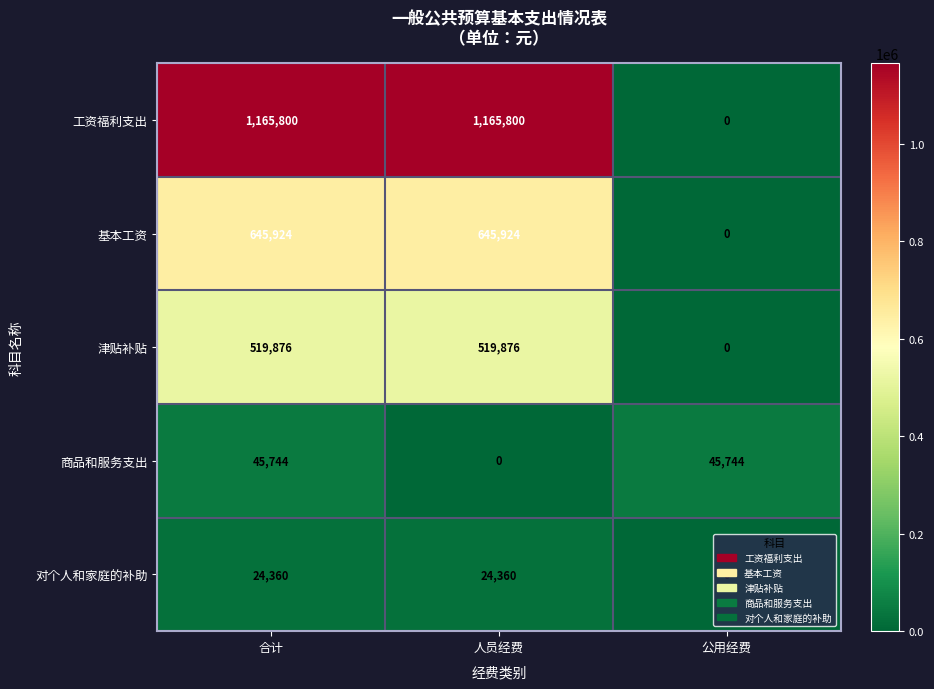

What is the approximate value of 对个人和家庭的补助 at 合计?

24360